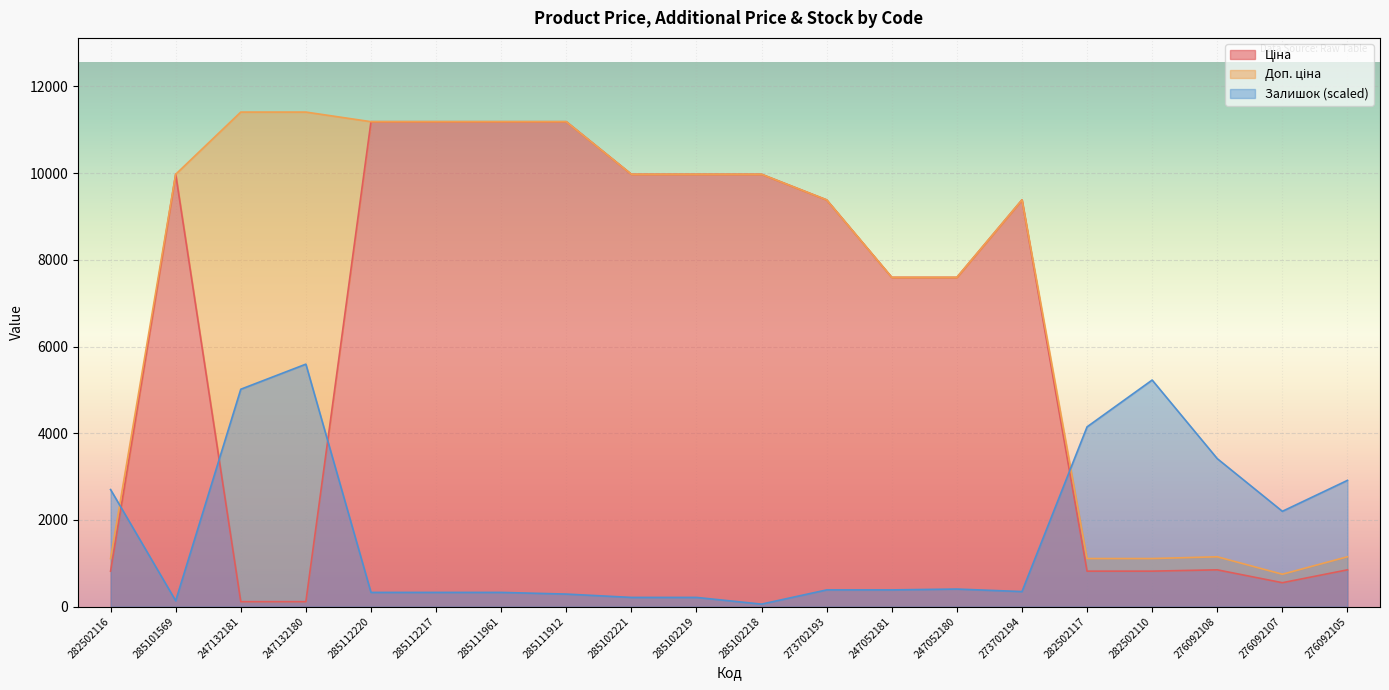

What is the difference between the Залишок values at 276092107 and 282502116?

501.5